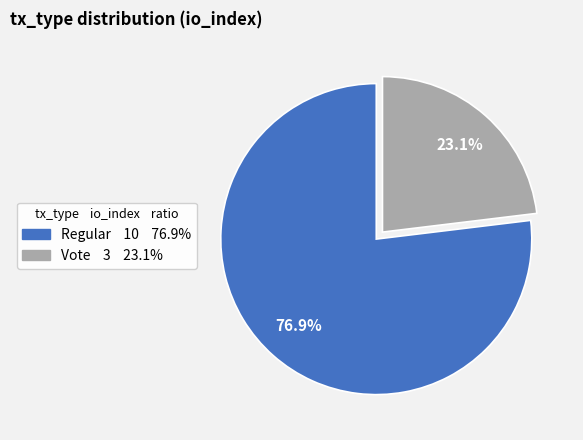

What percentage do Vote and Regular together represent?

100.0%